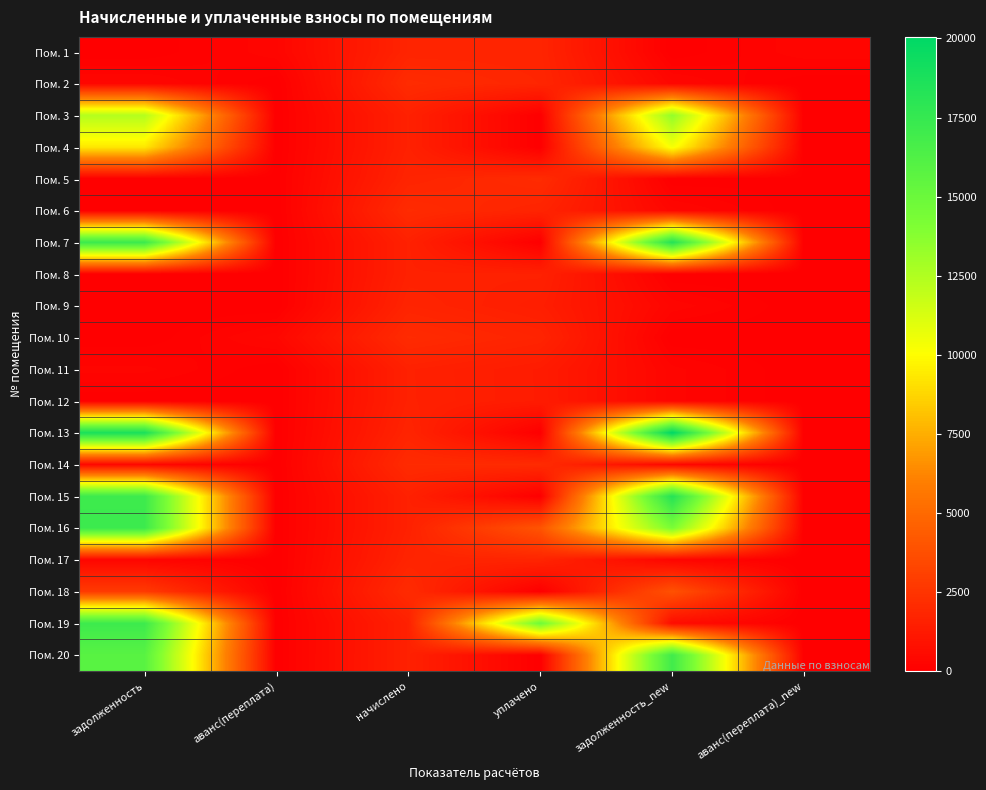

What is the spread (max minus min) of values at начислено?

501.9